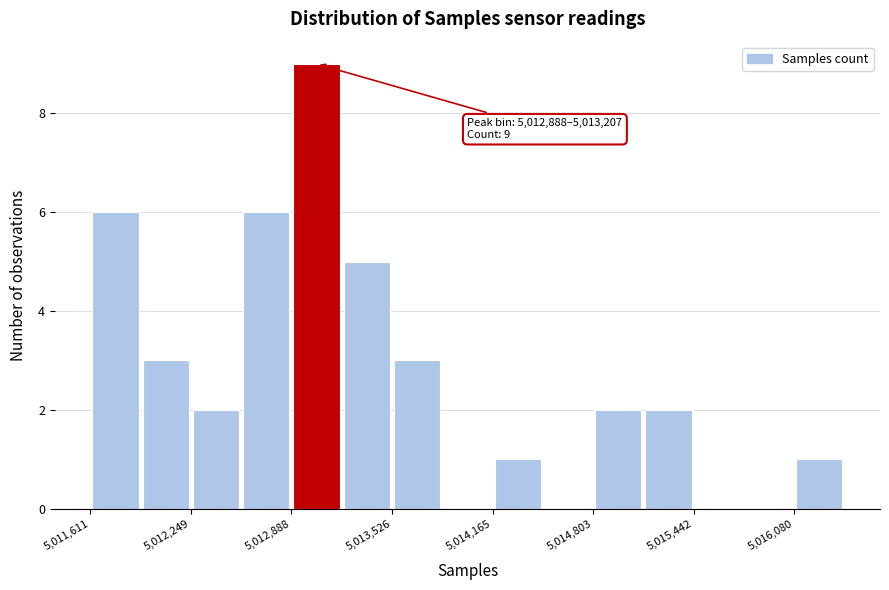

Read against the x-axis, roughly where is the centre of the tallest bar?

5013000